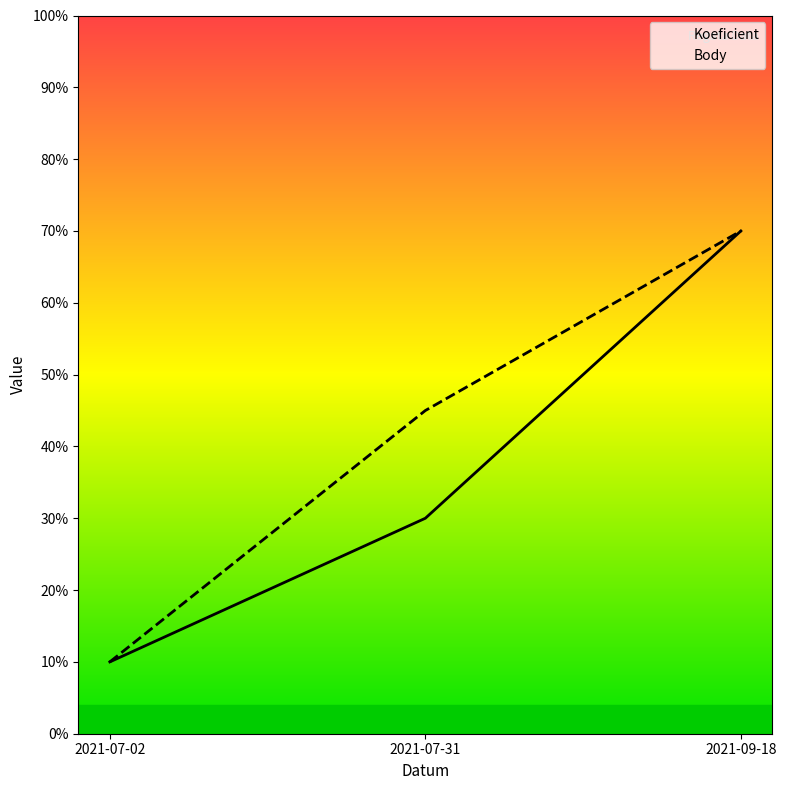

Reading left to right, extract all data points from this chart.

Koeficient: 2021-07-02=1.0	2021-07-31=3.0	2021-09-18=7.0
Body: 2021-07-02=1.0	2021-07-31=4.5	2021-09-18=7.0